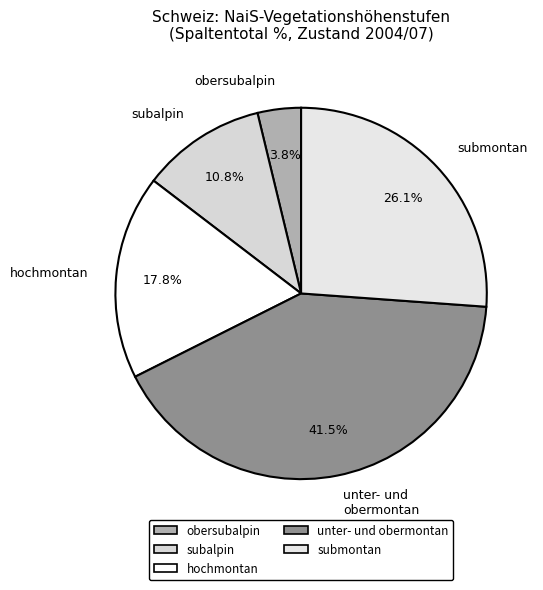

Which category has the smallest portion of the pie?

obersubalpin